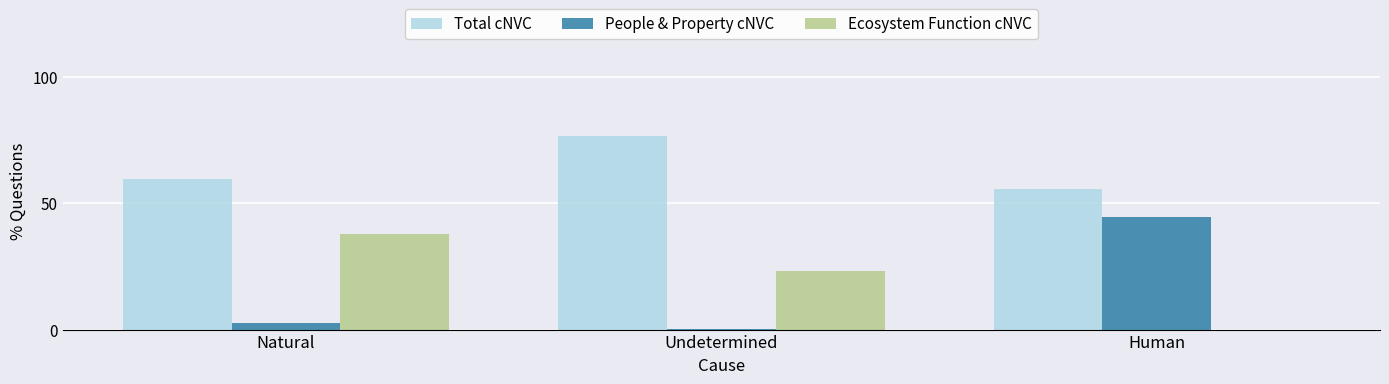

Is the value of Total cNVC at Undetermined greater than the value of People & Property cNVC at Human?

Yes